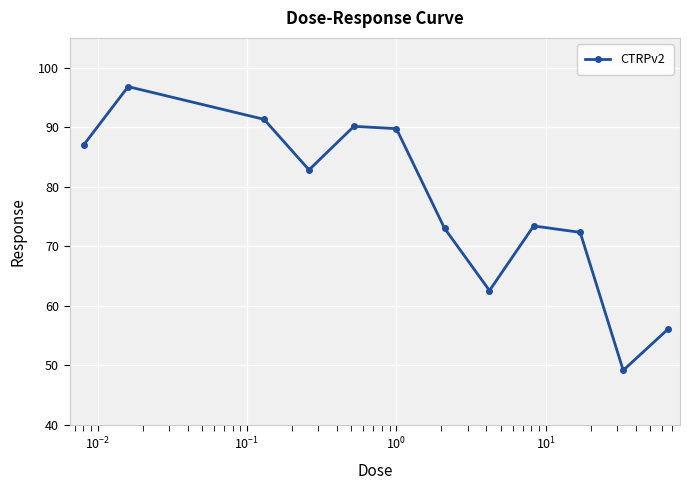

What is the maximum value shown in the chart?

96.8